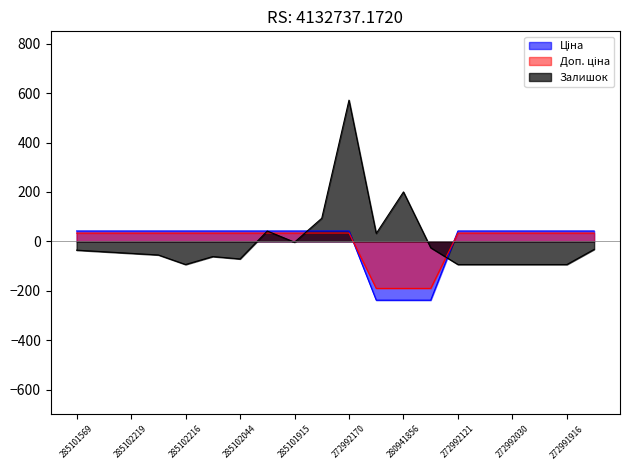

Does the chart display data point markers on the line(s)?

No